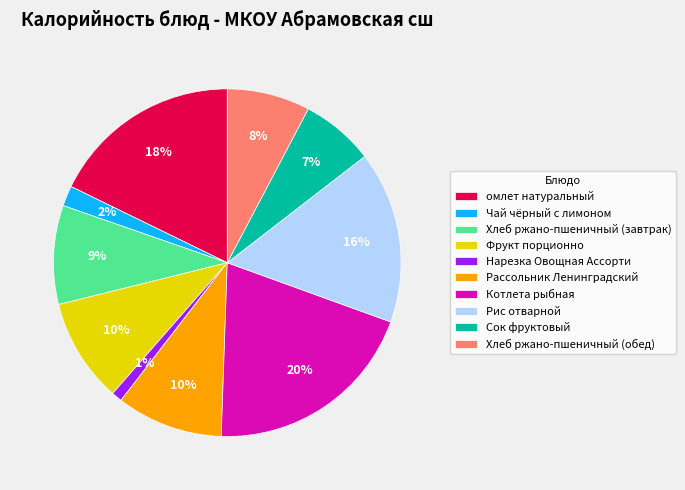

To the nearest percent, what portion does Хлеб ржано-пшеничный (обед) represent?

8%